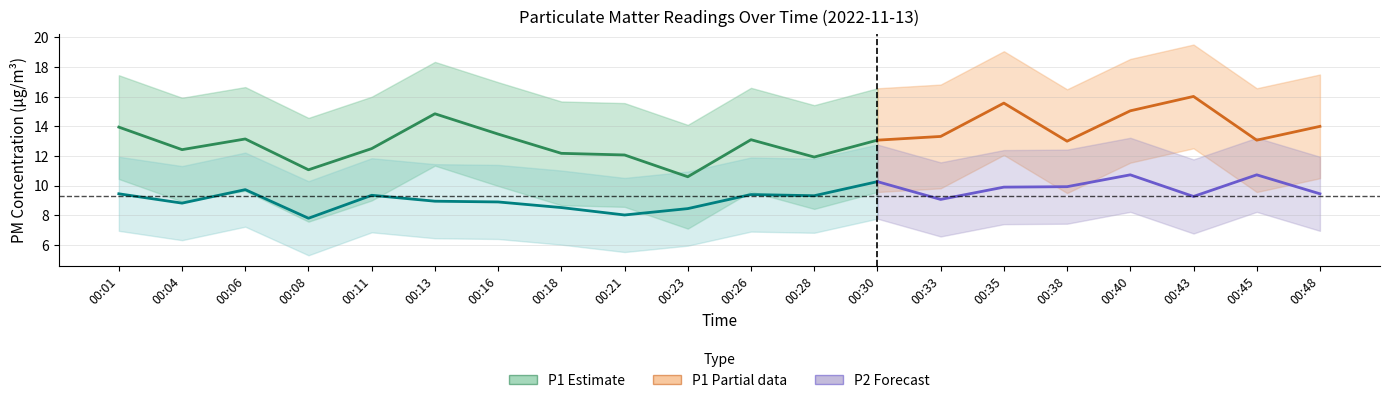

Does the chart display data point markers on the line(s)?

No